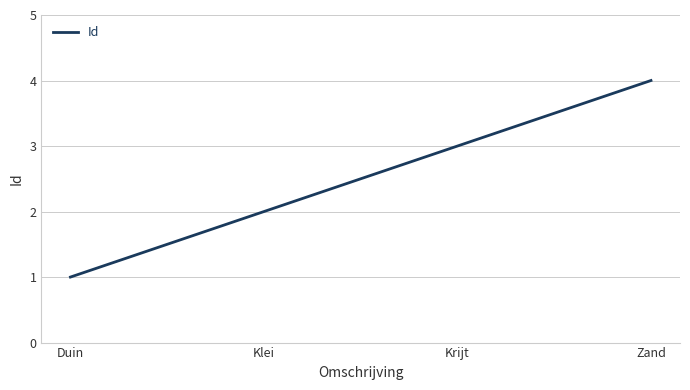

How many distinct data groups are displayed?

1